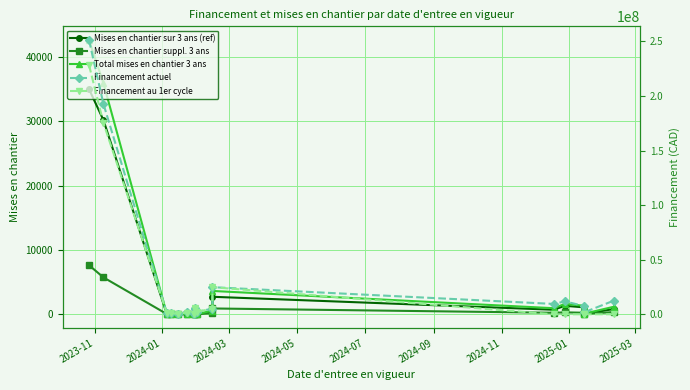

The value of Total mises en chantier 3 ans at 2024-05 is 66.5. True or false?

False